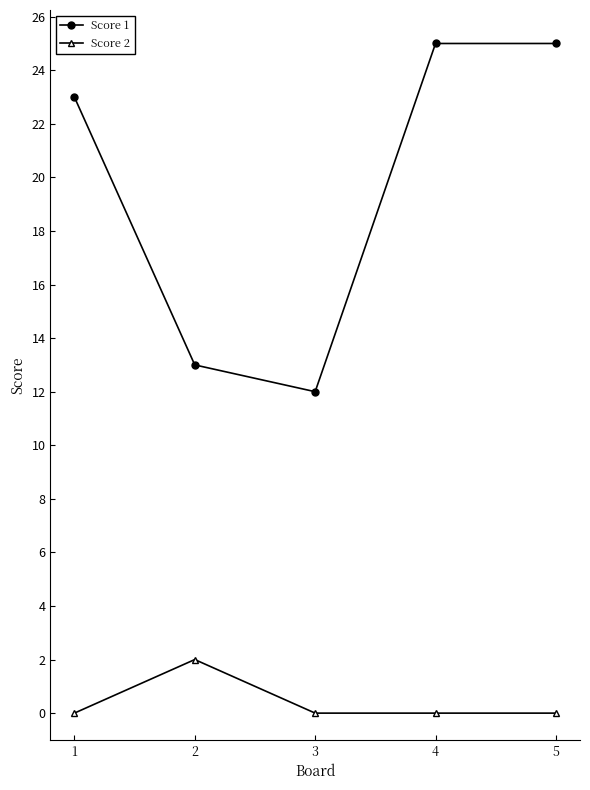

Count the Score 2 values in the range 0 to 1.

4